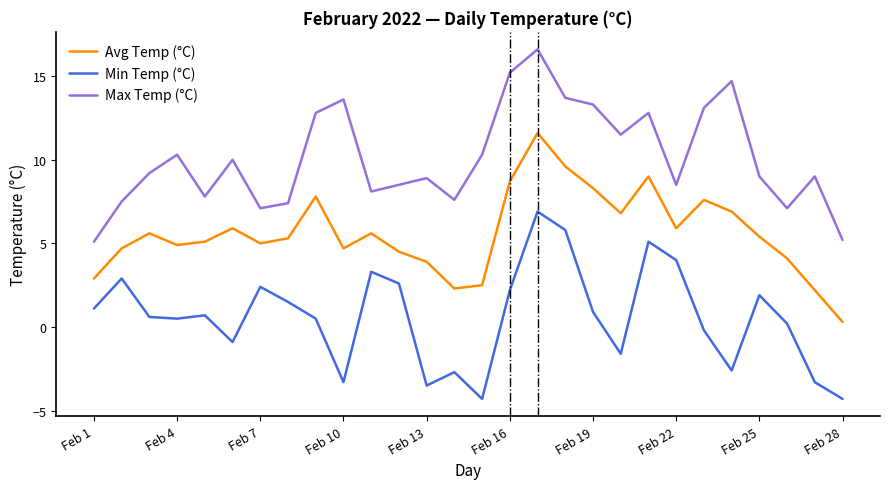

Which series has the largest total across all categories?

Max Temp (°C)